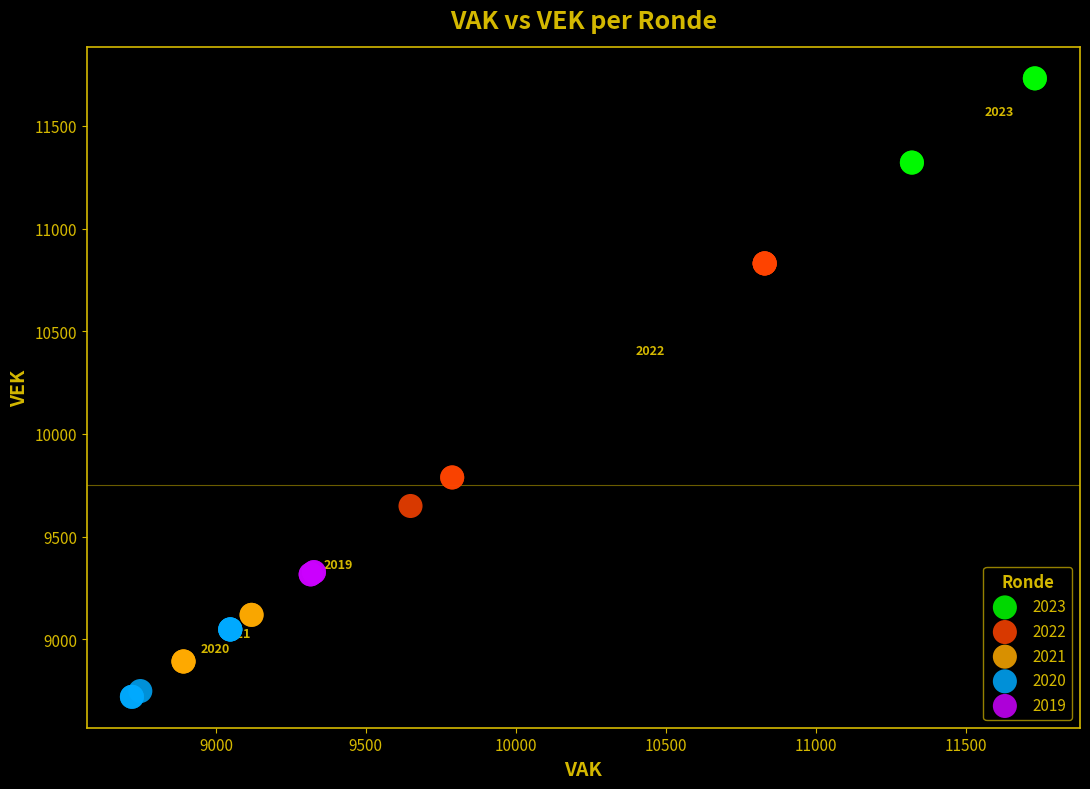

Which series has the largest Y range (max minus min)?

2022